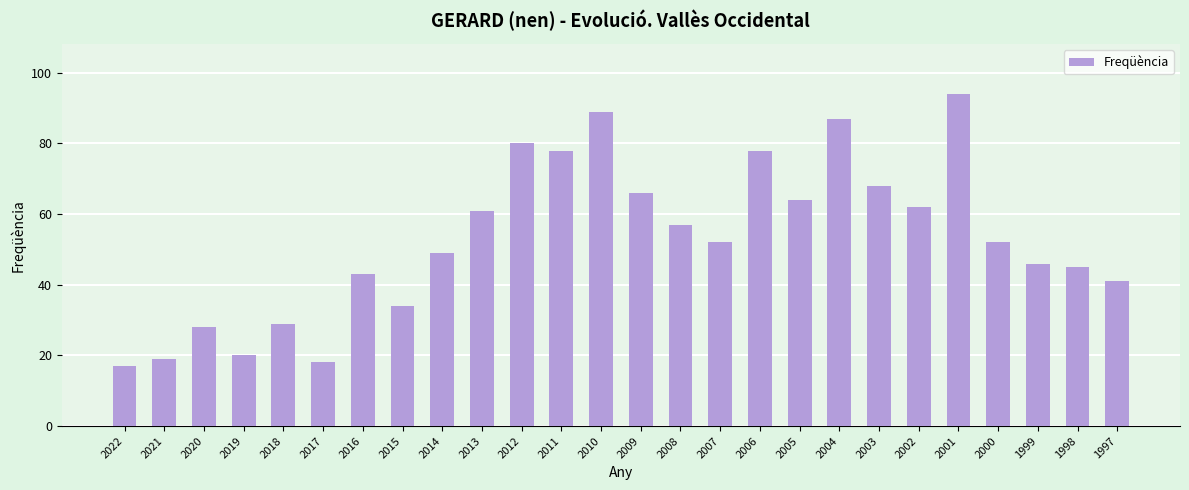

Which category has the lowest value across all series?

2022